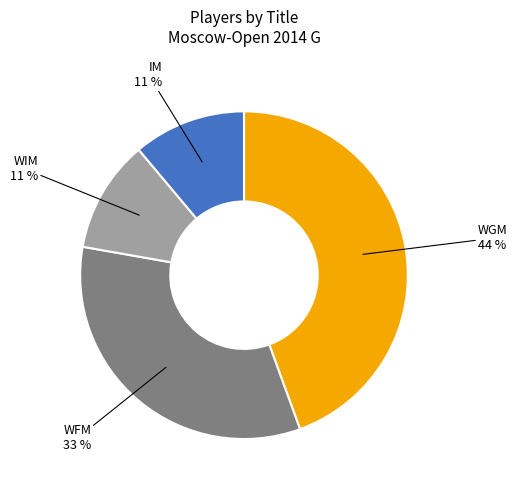

What is the ratio of the value at WFM to the value at WIM?

3.0